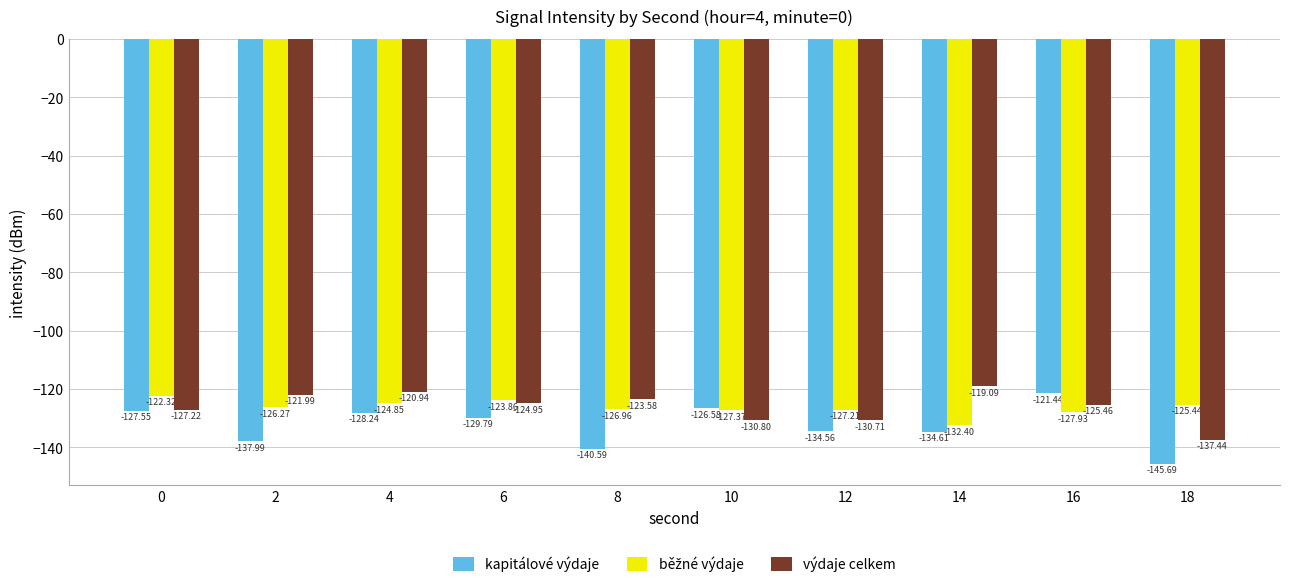

At which label does kapitálové výdaje reach its peak?

16